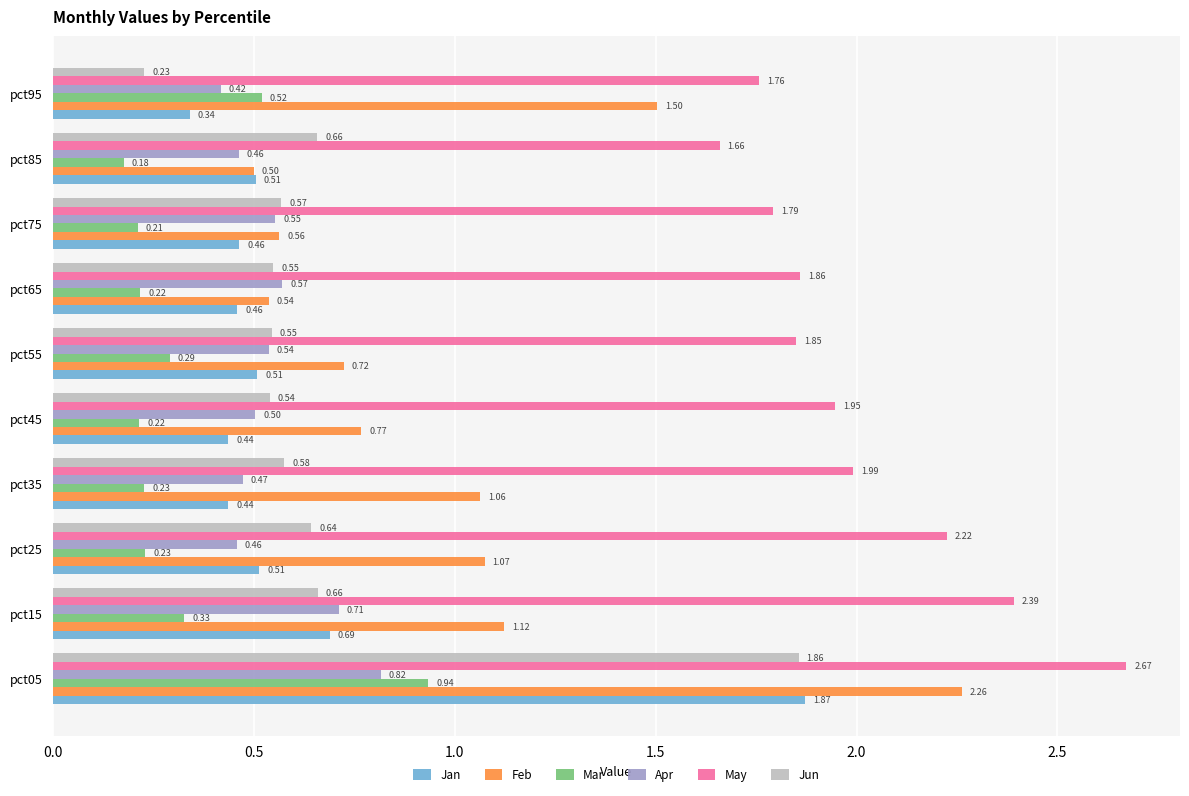

Rank the series at pct25 from highest to lowest value.

May, Feb, Jun, Jan, Apr, Mar